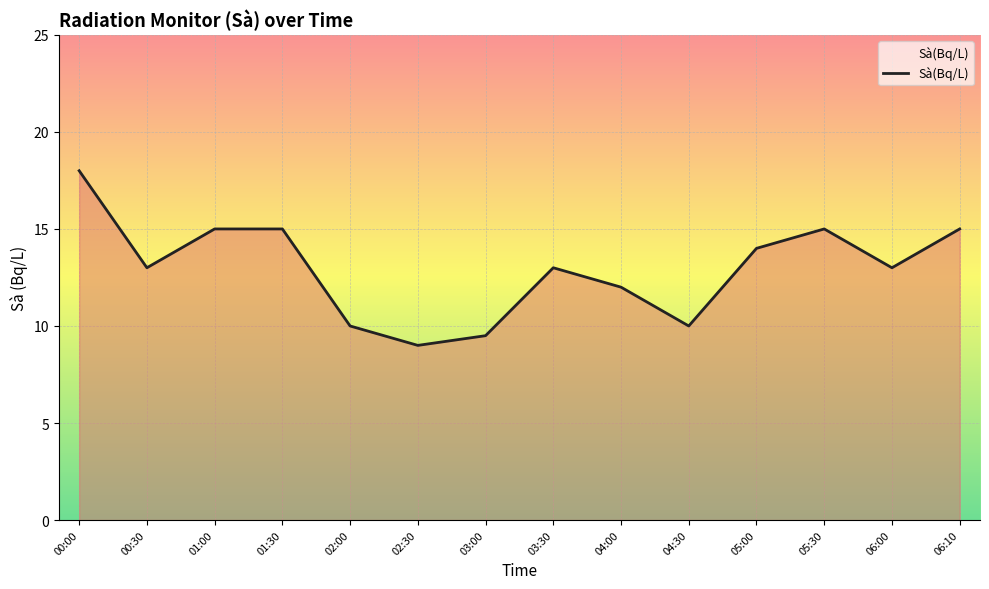

Reading left to right, transcribe all the data shown in this chart.

00:00=18.0	00:30=13.0	01:00=15.0	01:30=15.0	02:00=10.0	02:30=9.0	03:00=9.5	03:30=13.0	04:00=12.0	04:30=10.0	05:00=14.0	05:30=15.0	06:00=13.0	06:10=15.0